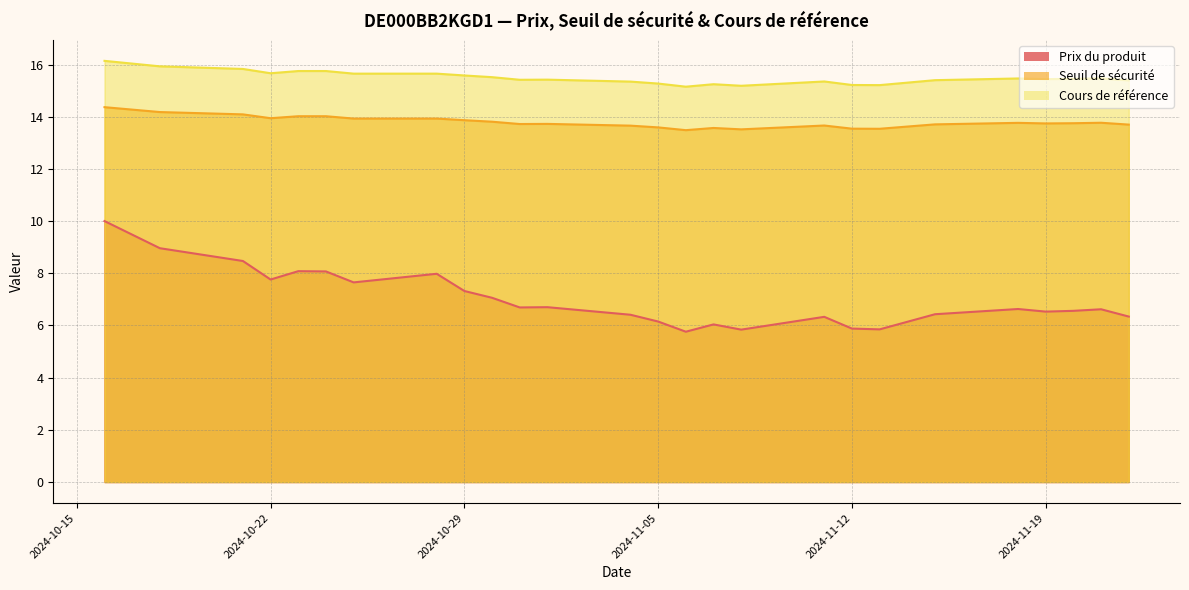

Reading left to right, extract all data points from this chart.

Prix du produit: 10.0	9.0	8.5	7.8	8.1	8.1	7.7	8.0	7.3	7.1	6.7	6.7	6.4	6.2	5.8	6.0	5.8	6.3	5.9	5.8	6.1	6.4	6.6	6.5	6.6	6.6	6.3
Seuil de sécurité: 14.4	14.2	14.1	13.9	14.0	14.0	13.9	13.9	13.9	13.8	13.7	13.7	13.7	13.6	13.5	13.6	13.5	13.7	13.5	13.5	13.6	13.7	13.8	13.7	13.8	13.8	13.7
Cours de référence: 16.1	15.9	15.8	15.7	15.8	15.8	15.7	15.7	15.6	15.5	15.4	15.4	15.3	15.3	15.2	15.2	15.2	15.3	15.2	15.2	15.3	15.4	15.5	15.4	15.4	15.5	15.4